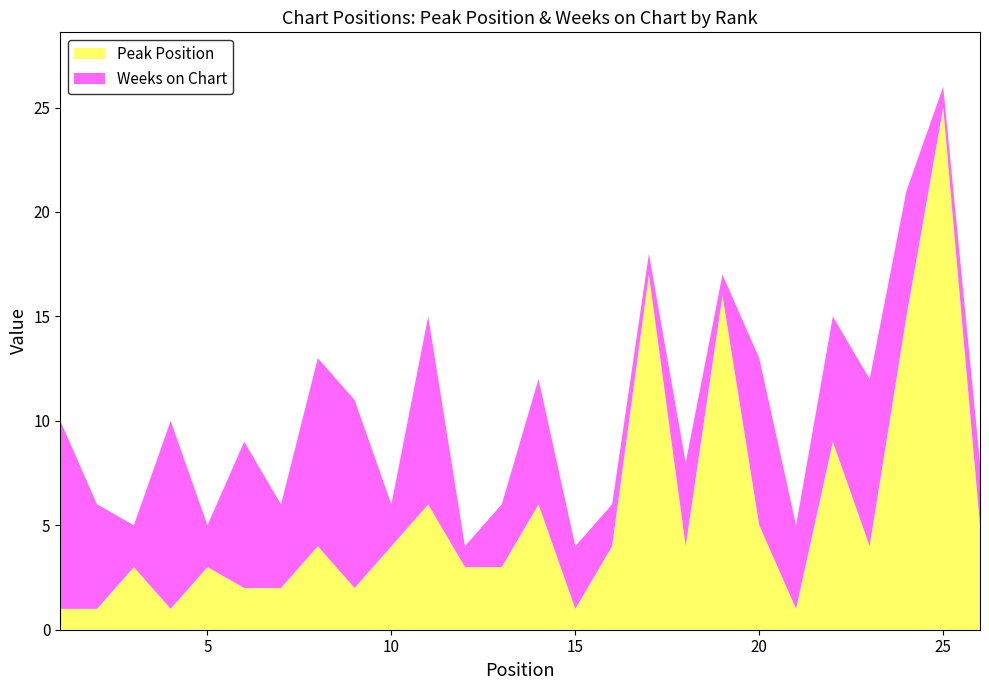

Reading left to right, transcribe all the data shown in this chart.

Peak Position: 1	1	3	1	3	2	2	4	2	4	6	3	3	6	1	4	17	4	16	5	1	9	4	15	25	5
Weeks on Chart: 9	5	2	9	2	7	4	9	9	2	9	1	3	6	3	2	1	4	1	8	4	6	8	6	1	3